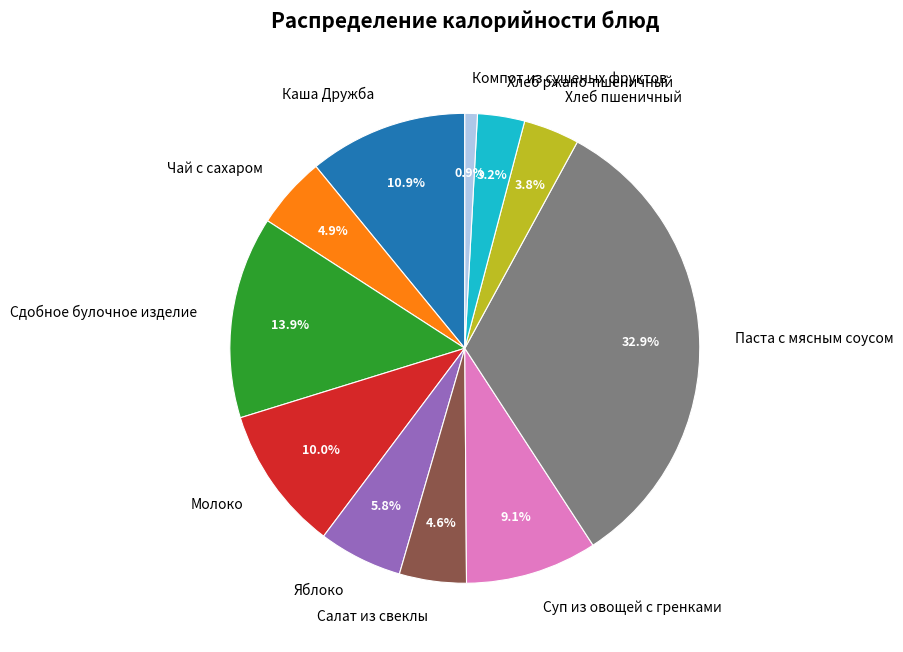

To the nearest percent, what is the average slice percentage?

9%